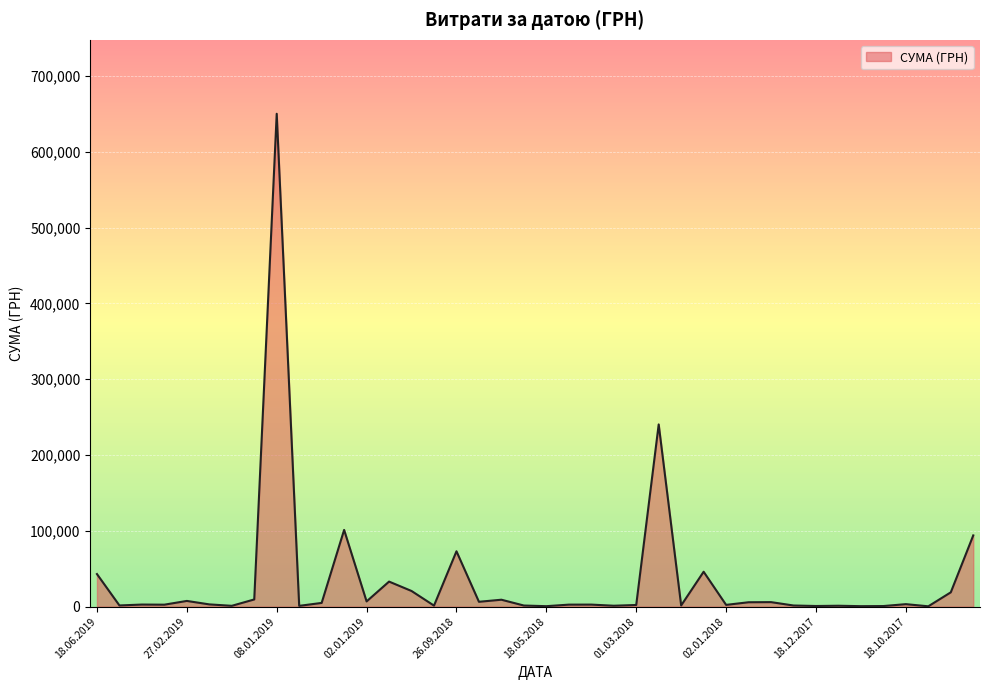

What is the maximum value shown in the chart?

650080.3